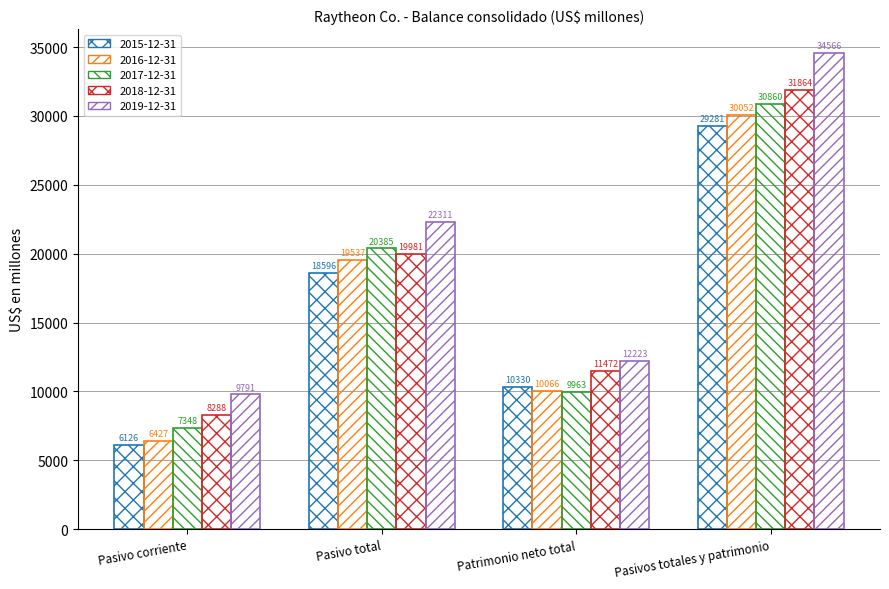

How many categories are shown in the chart?

4